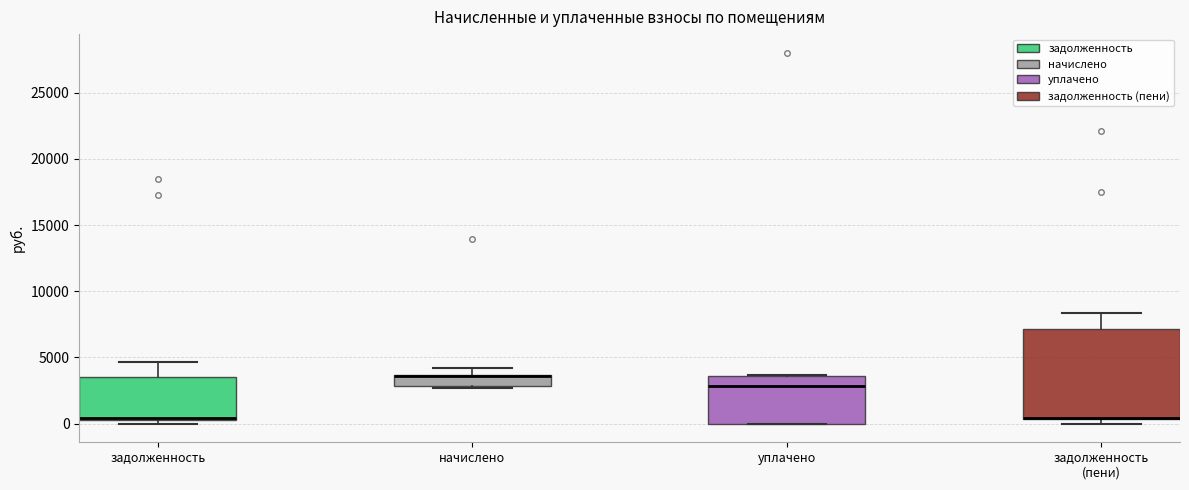

Reading left to right, read every box against the y-axis: the position of its median line, the range the box covers, and the ends of its whiskers. The values are not printed on the chart, so give them approximately, as read against the axis.

задолженность: median 500 (drawn on the box's lower edge), box 500 to 3500, whiskers 0 to 4500
начислено: median 3500 (drawn on the box's upper edge), box 3000 to 3500, whiskers 2500 to 4000
уплачено: median 3000, box 0 to 3500, whiskers 0 to 3500
задолженность (пени): median 500 (drawn on the box's lower edge), box 500 to 7000, whiskers 0 to 8500